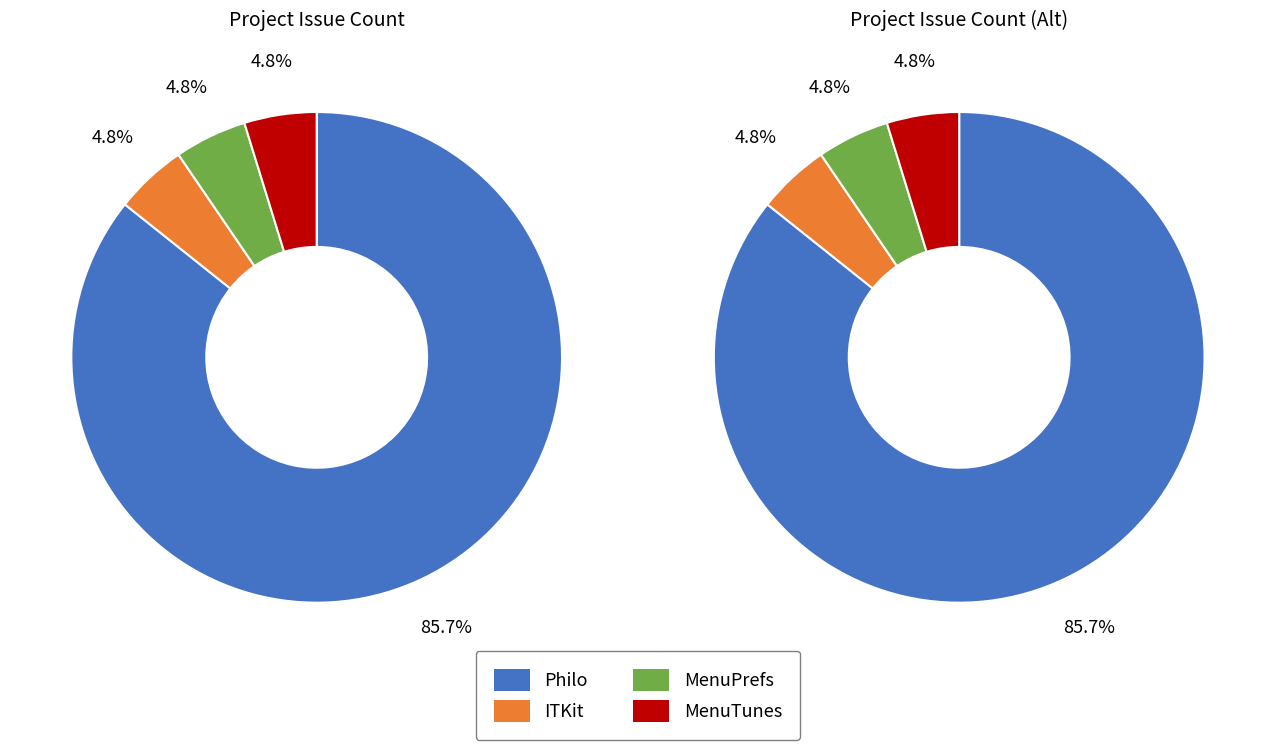

To the nearest percent, what percentage of the pie is MenuPrefs?

5%